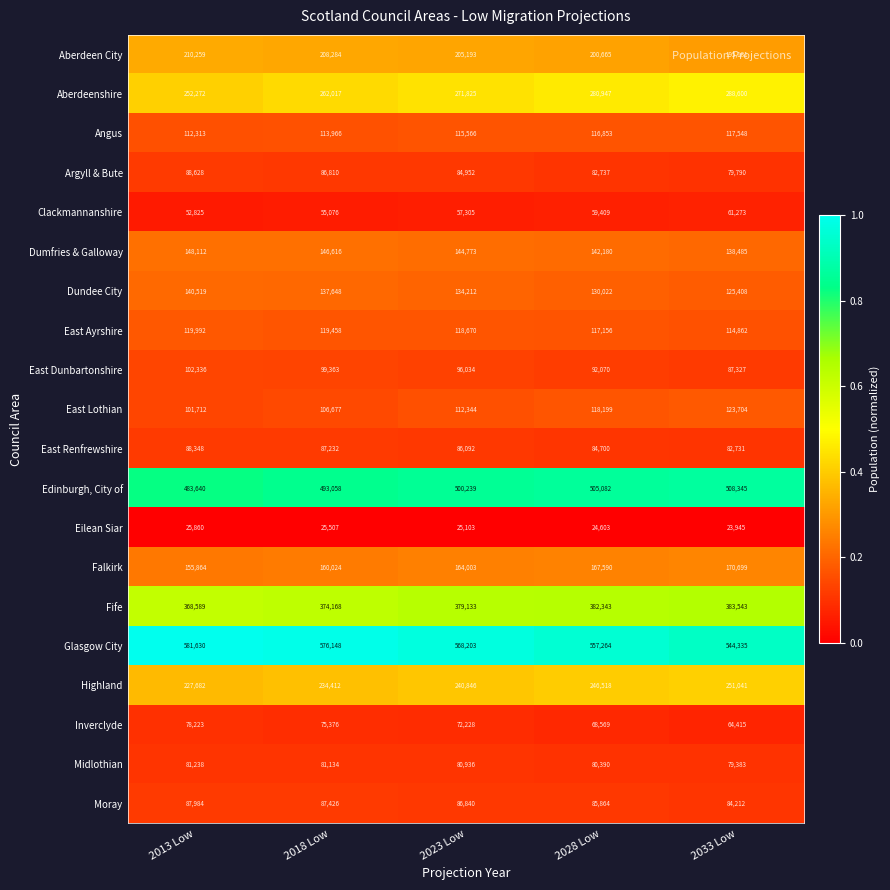

At which label does East Ayrshire first exceed 118670?

2013 Low